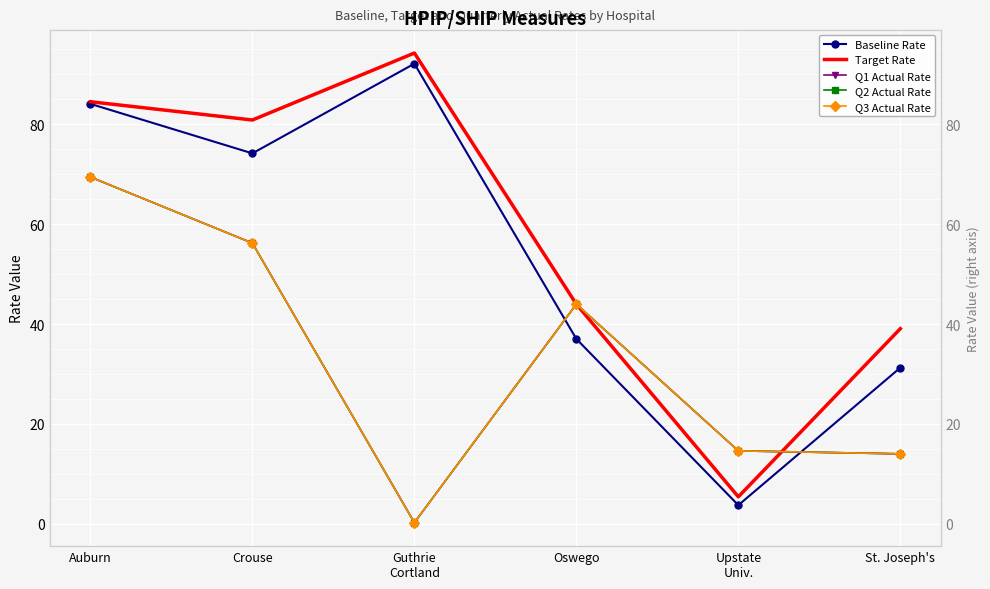

At which label is Q3 Actual Rate closest to 34?

Oswego